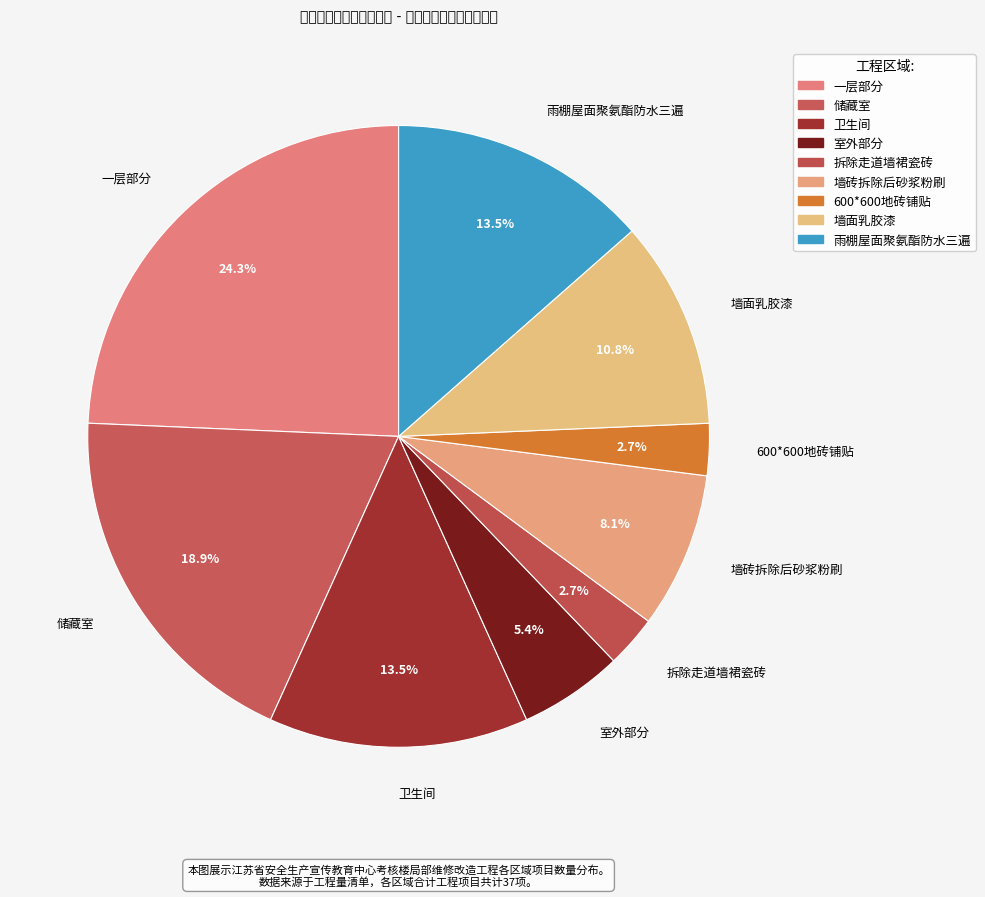

To the nearest percent, what is the difference between the largest and smallest slice percentages?

22%